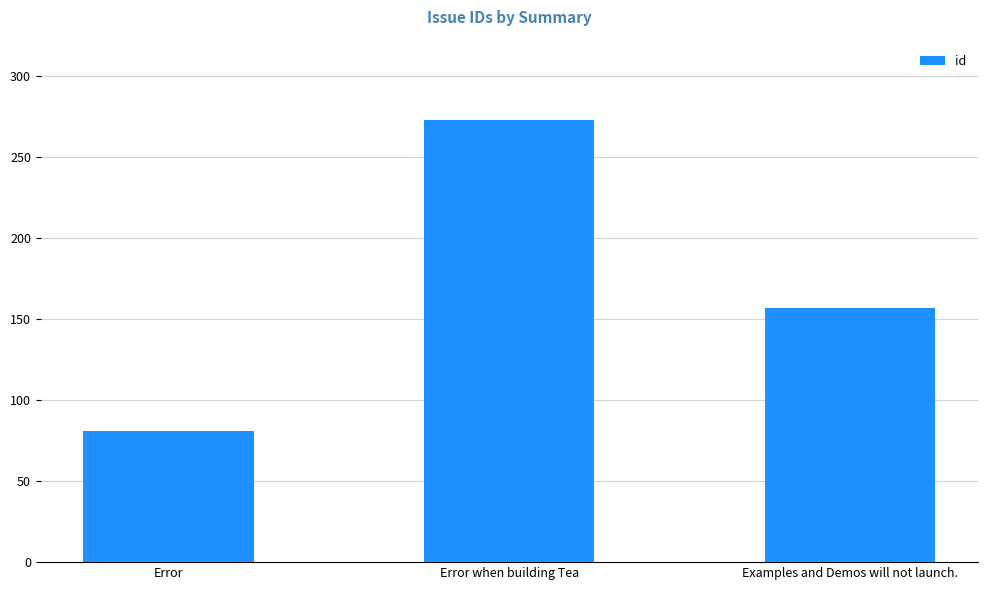

Reading left to right, extract all data points from this chart.

81	273	157